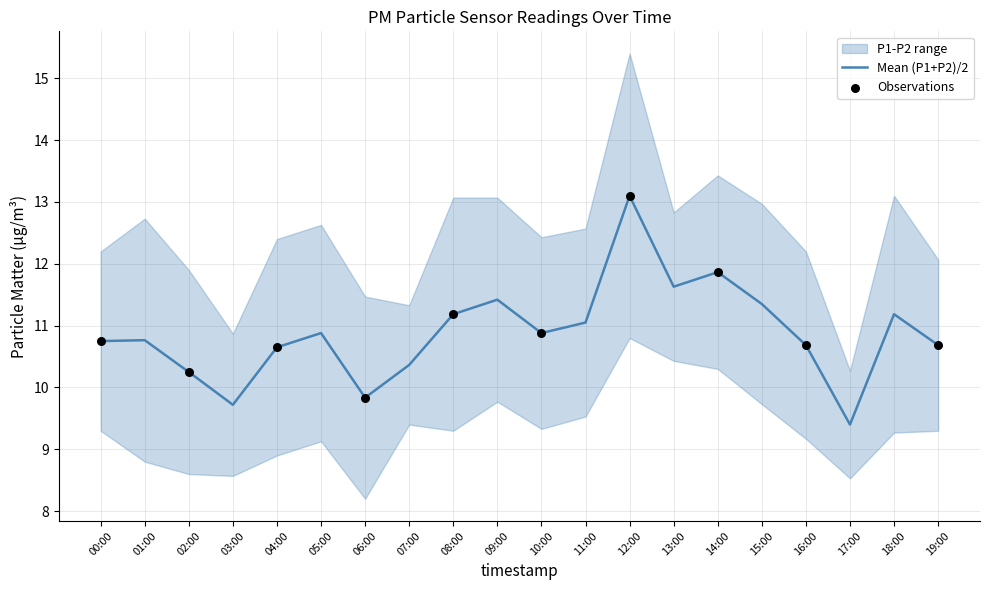

At which label does Mean (P1+P2)/2 first exceed 10?

00:00